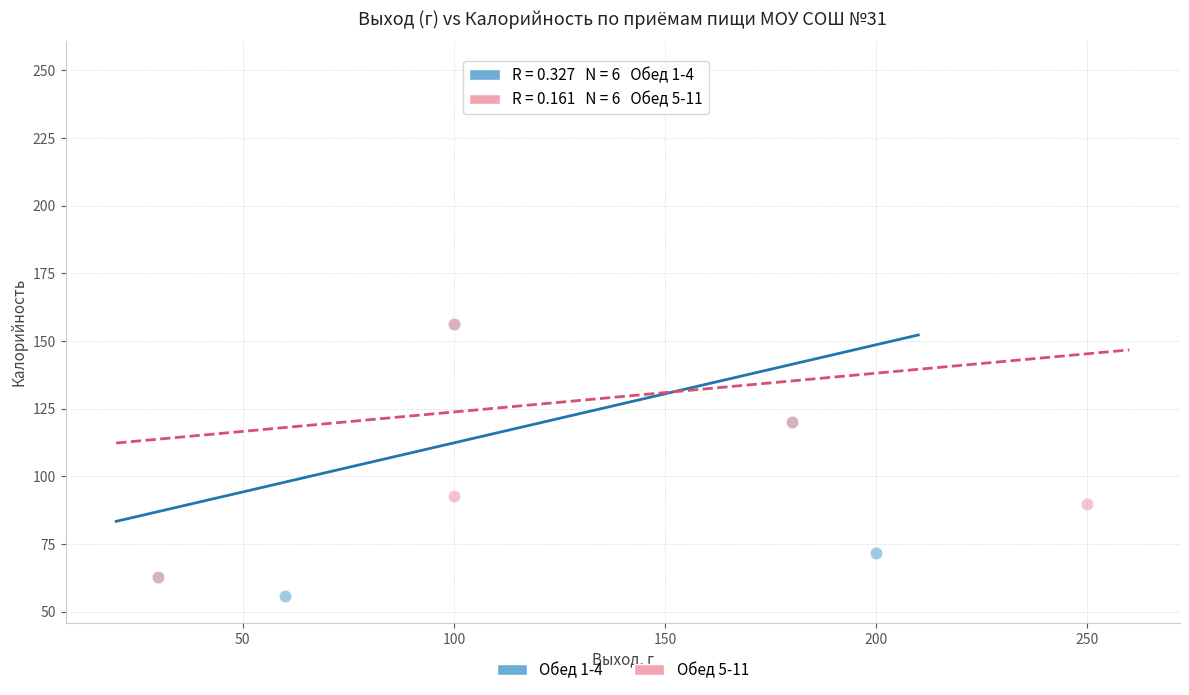

Which series has the largest Y range (max minus min)?

Обед 1-4